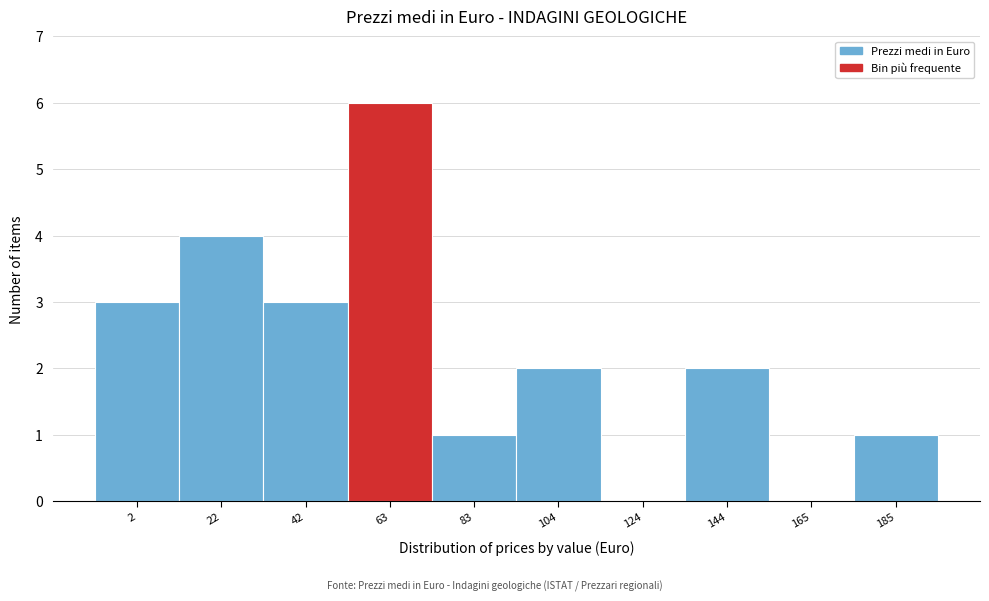

Reading left to right, list all the values displayed in this chart.

2=3	22=4	42=3	63=6	83=1	104=2	124=0	144=2	165=0	185=1